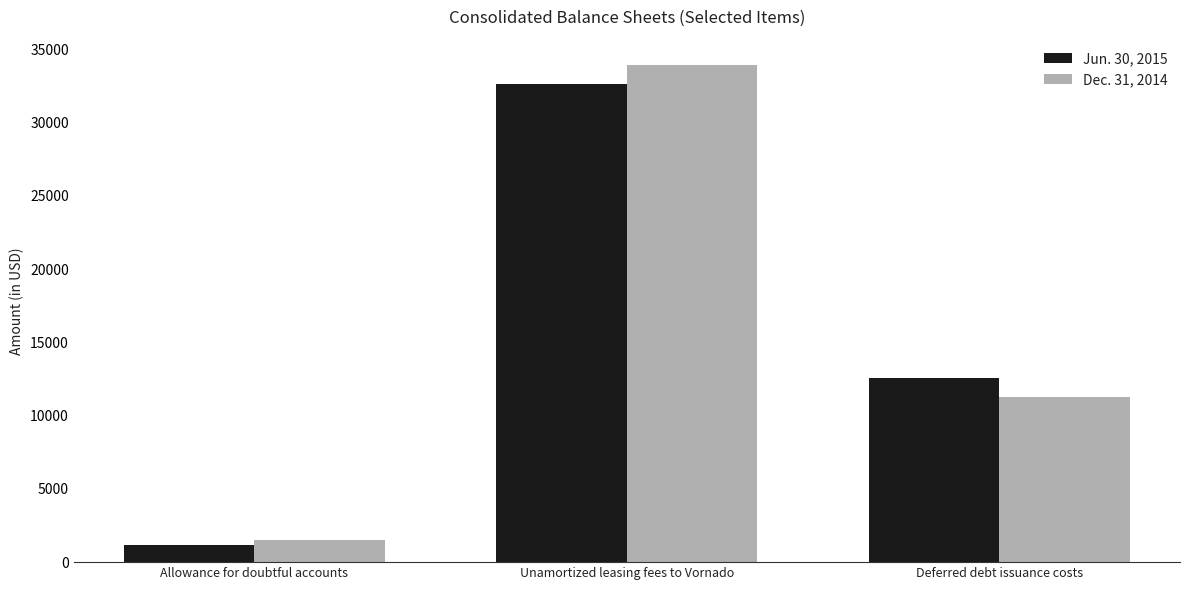

How many values in the Dec. 31, 2014 series are below 11295?

1